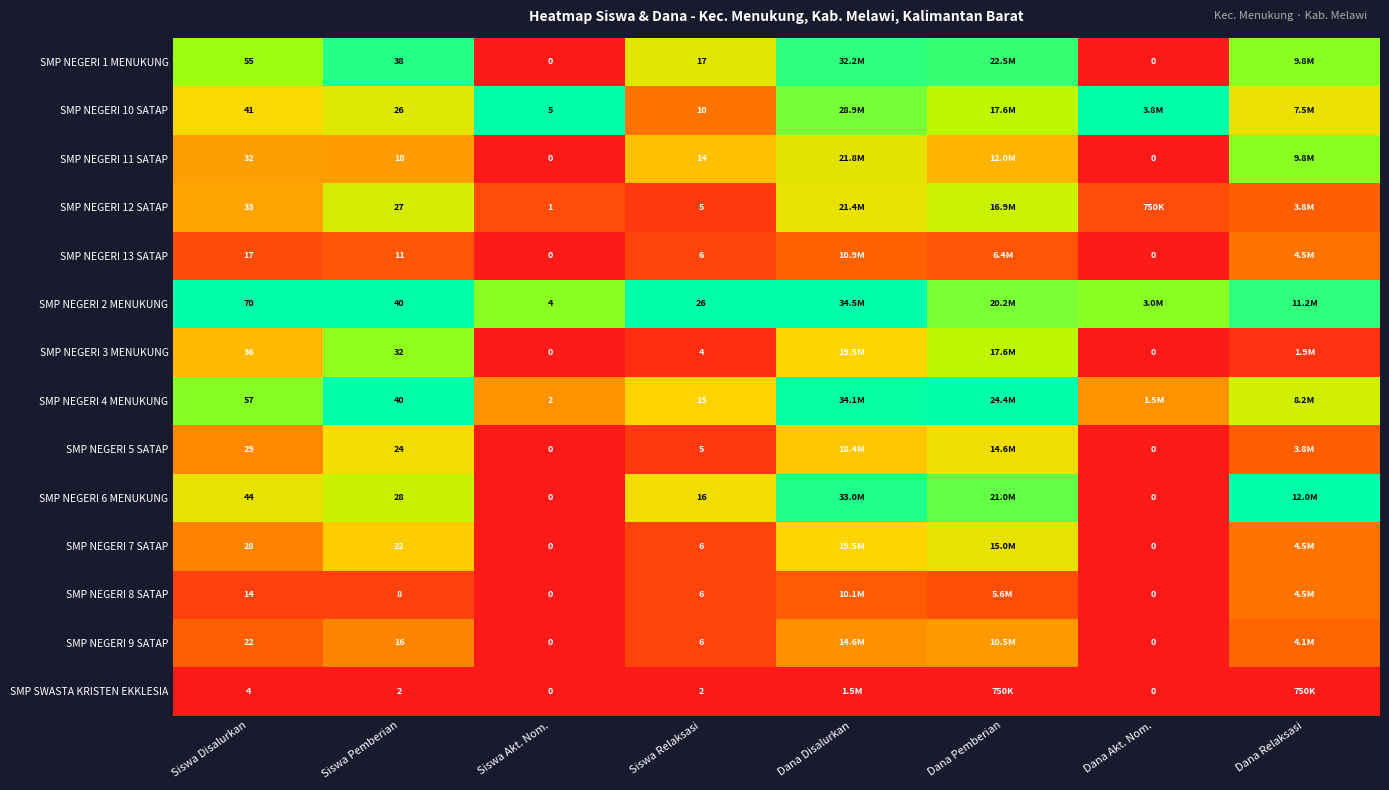

List the series in order of their peak value, lowest first.

SMP SWASTA KRISTEN EKKLESIA, SMP NEGERI 13 SATAP, SMP NEGERI 8 SATAP, SMP NEGERI 9 SATAP, SMP NEGERI 5 SATAP, SMP NEGERI 7 SATAP, SMP NEGERI 12 SATAP, SMP NEGERI 3 MENUKUNG, SMP NEGERI 11 SATAP, SMP NEGERI 1 MENUKUNG, SMP NEGERI 10 SATAP, SMP NEGERI 2 MENUKUNG, SMP NEGERI 4 MENUKUNG, SMP NEGERI 6 MENUKUNG